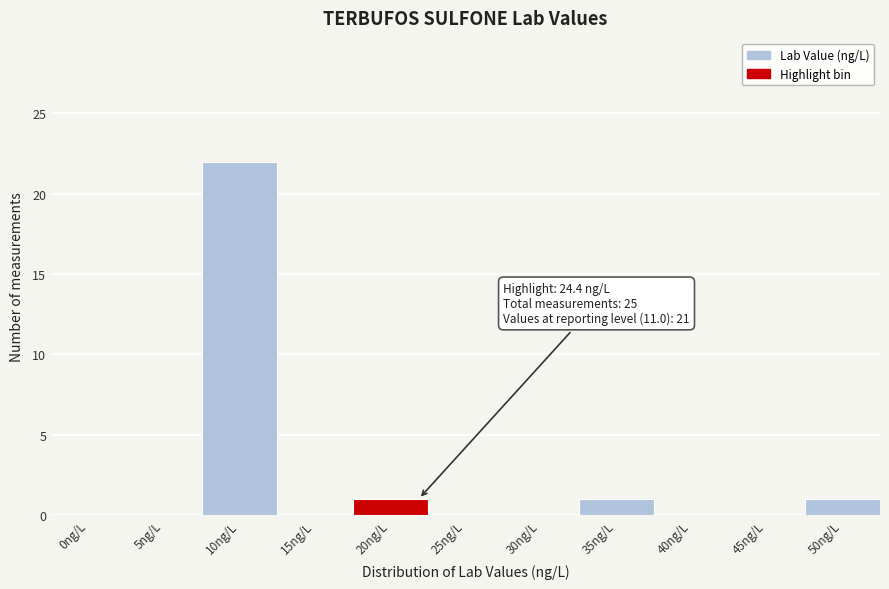

Reading right to left, transcribe all the data shown in this chart.

50ng/L=1	45ng/L=0	40ng/L=0	35ng/L=1	30ng/L=0	25ng/L=0	20ng/L=1	15ng/L=0	10ng/L=22	5ng/L=0	0ng/L=0